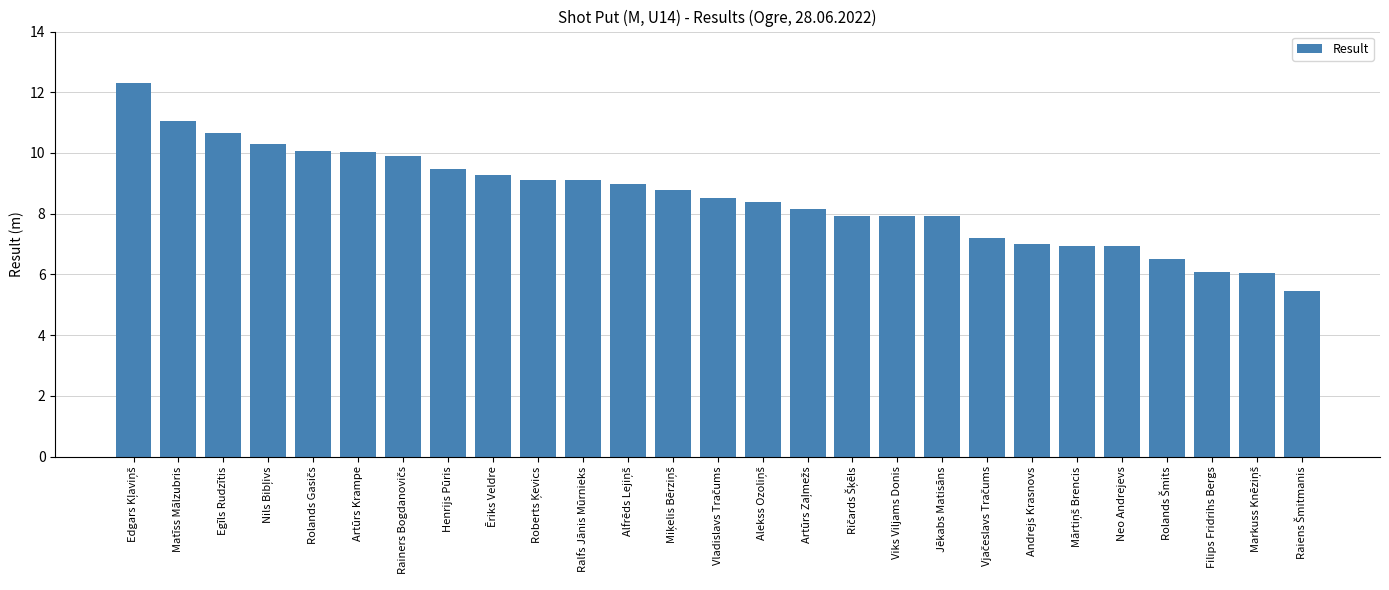

What is the label of the 18th bar from the left?

Viks Viljams Donis